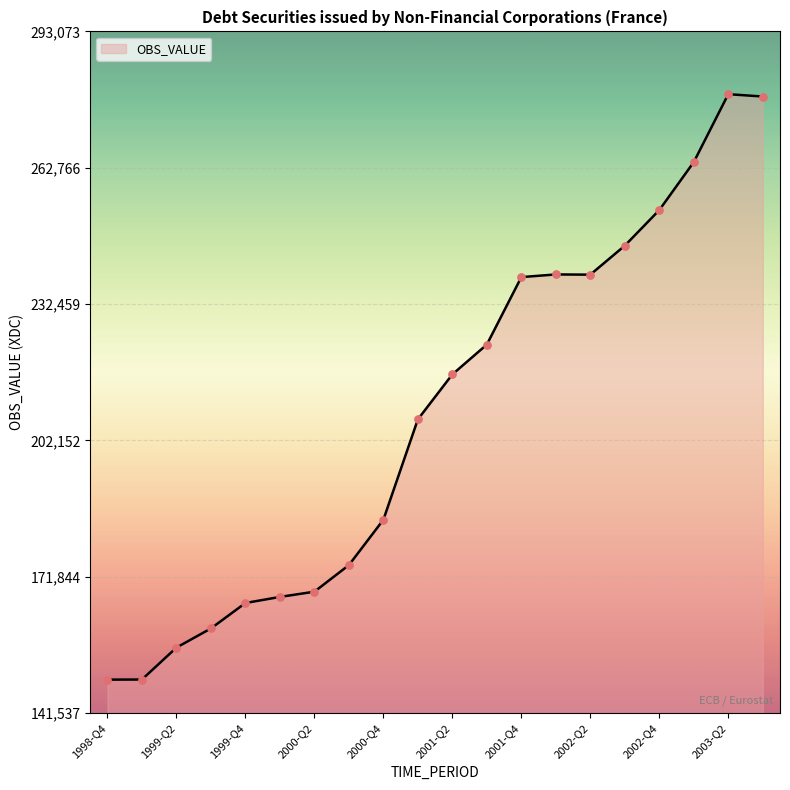

What is the difference between the maximum and minimum values?

130131